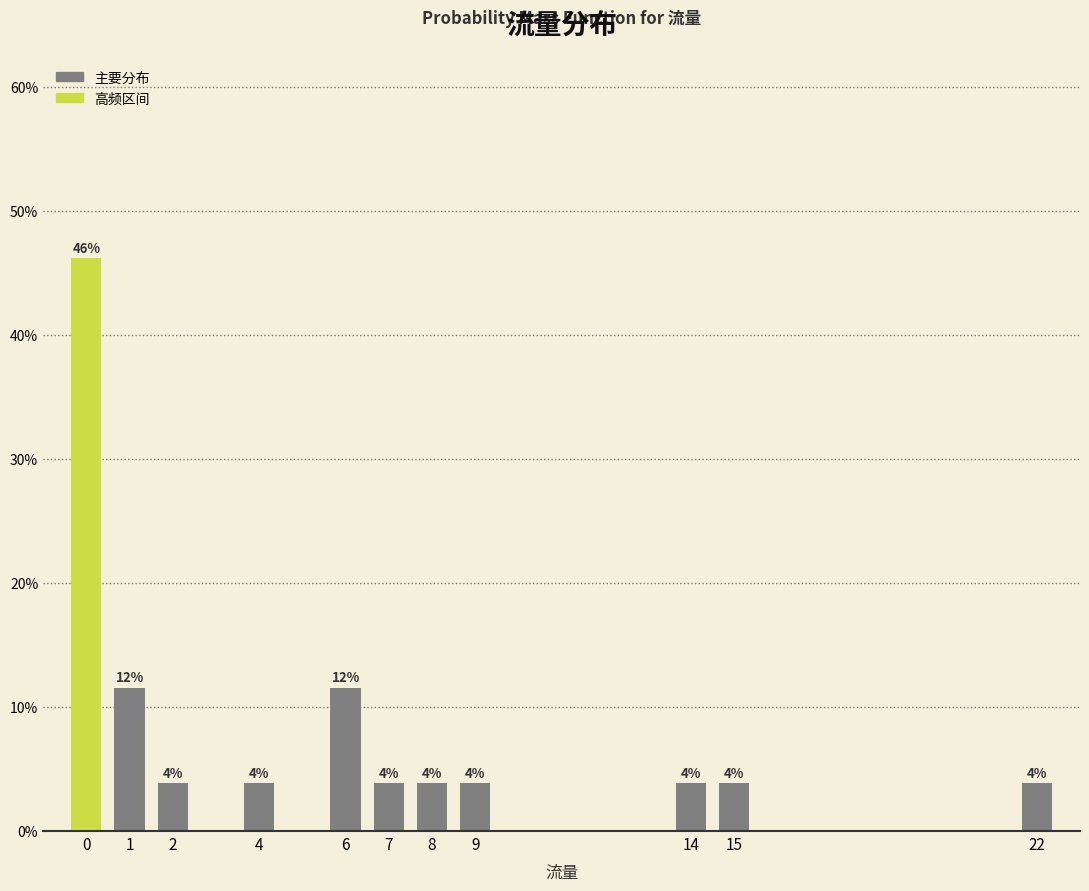

Does the chart contain any negative values?

No